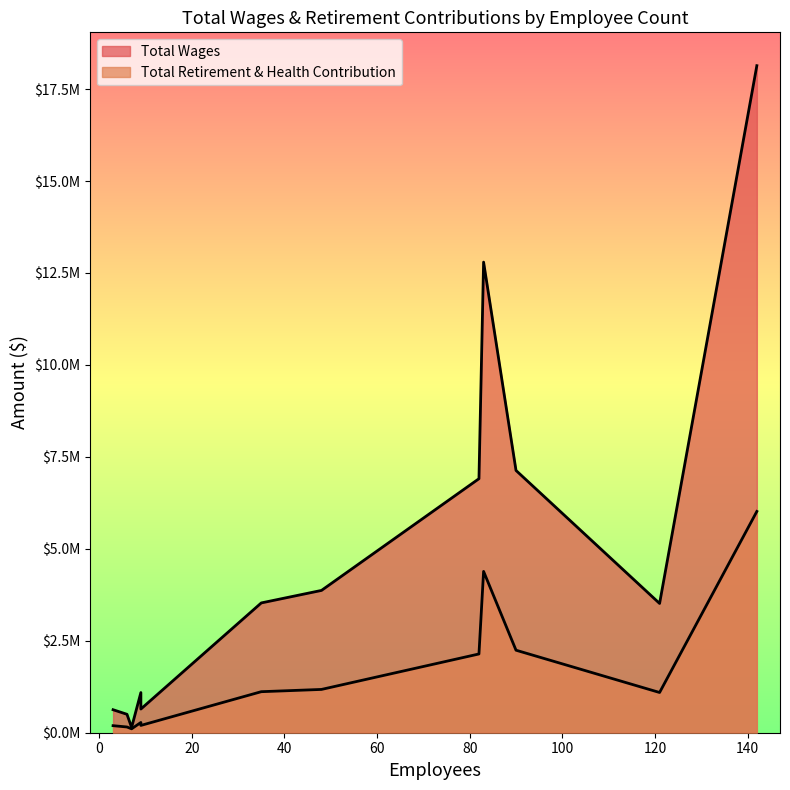

What is the label of the 5th point from the left?

48